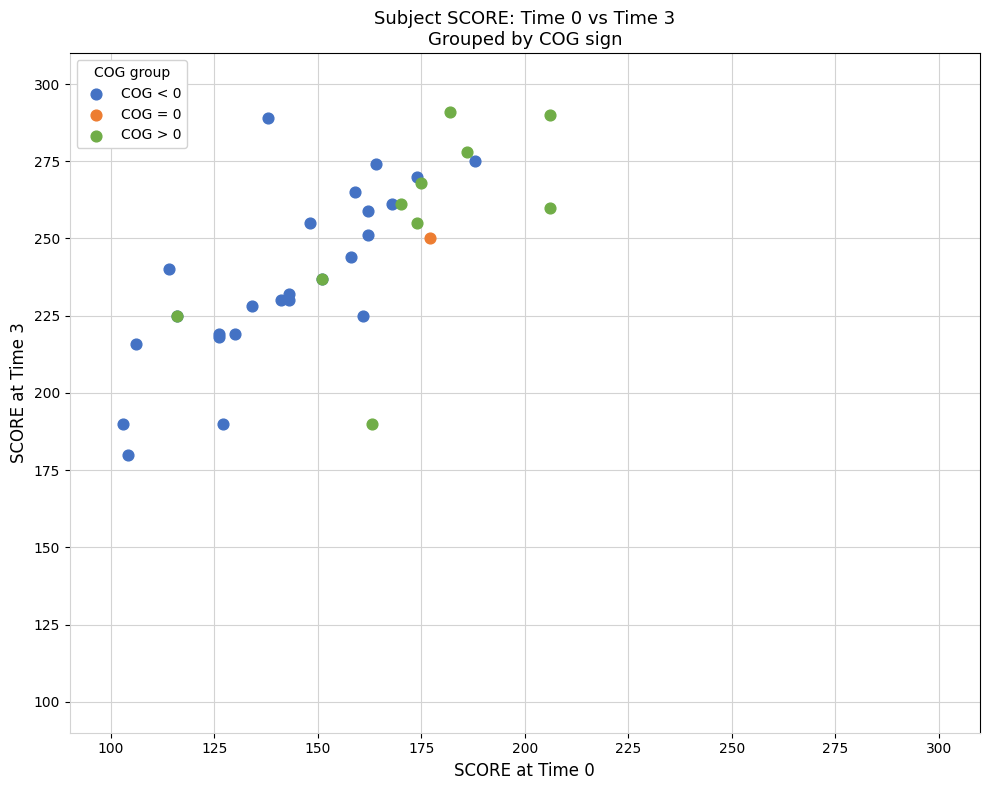

Which series reaches the maximum Y coordinate?

COG > 0